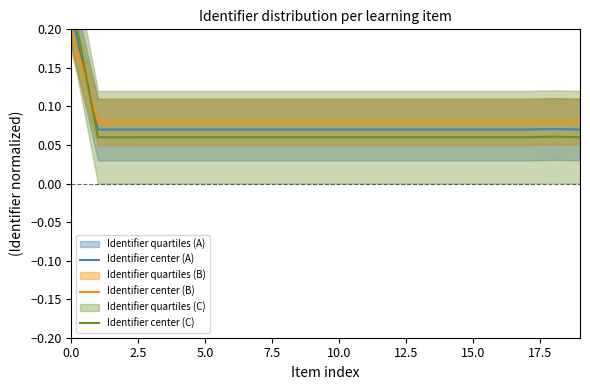

What is the label of the 2nd point from the right?

18